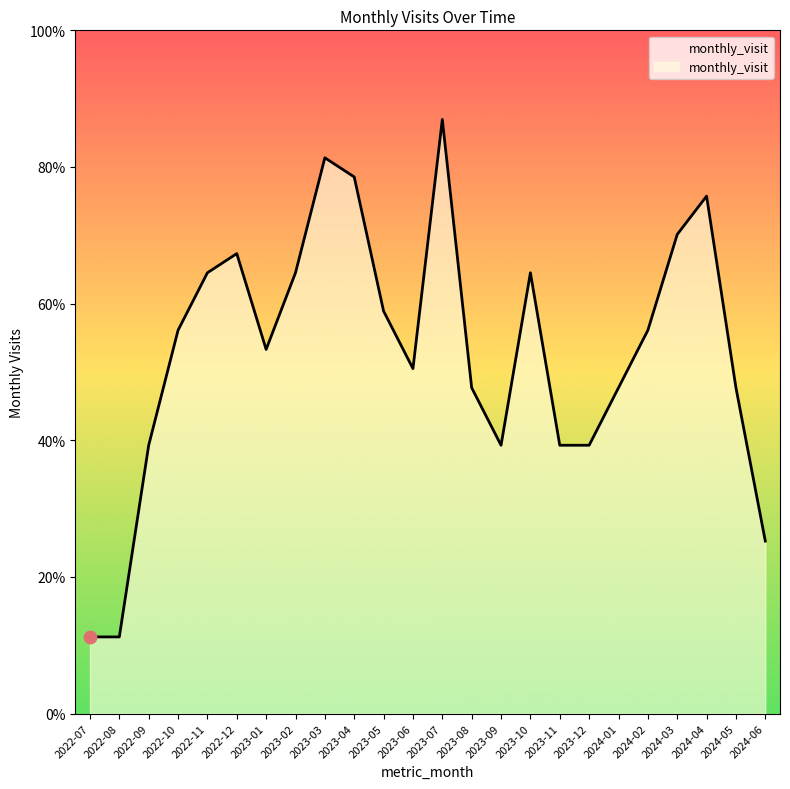

Between 2024-05 and 2023-02, which is larger?

2023-02